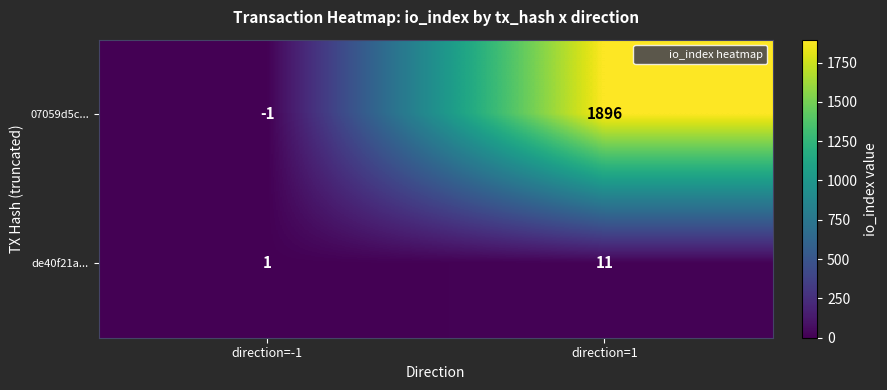

Which series has the largest total across all categories?

07059d5c...